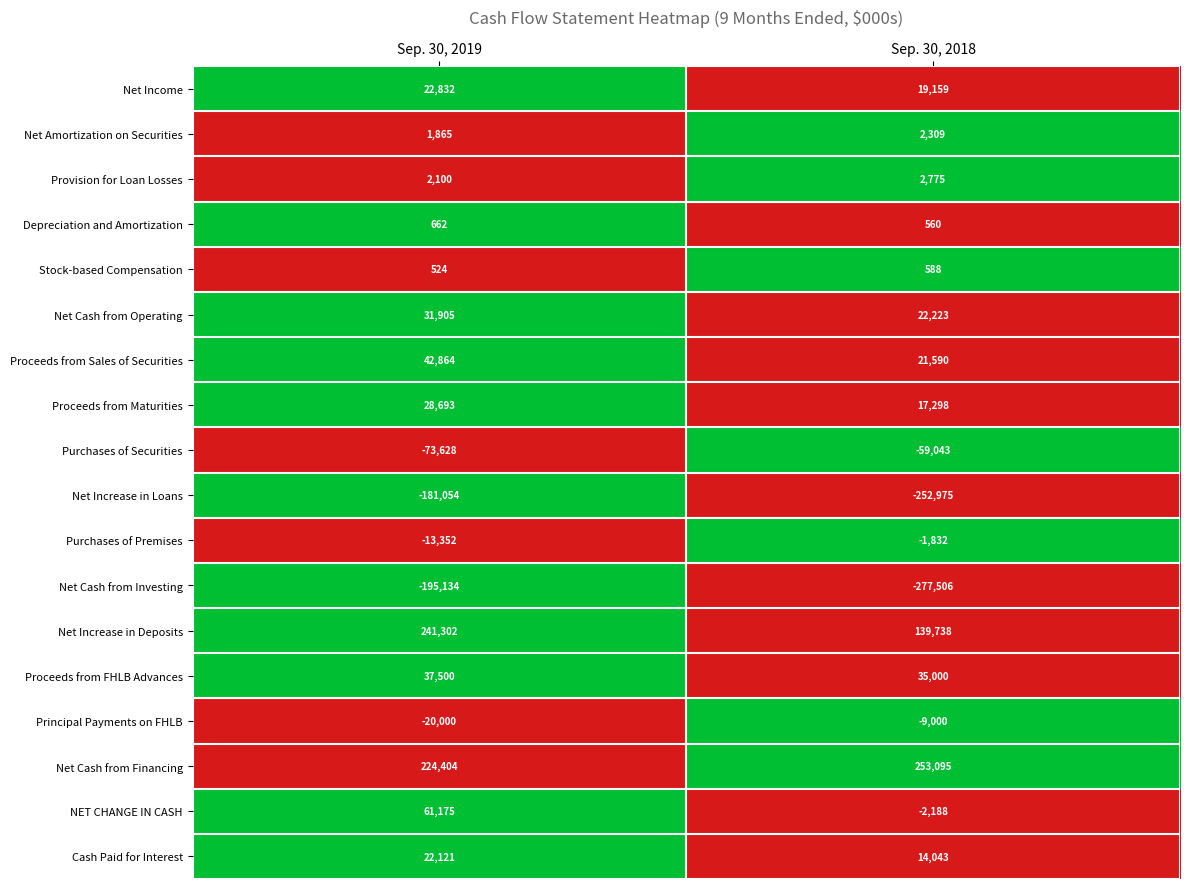

Count the number of data series in this chart.

18